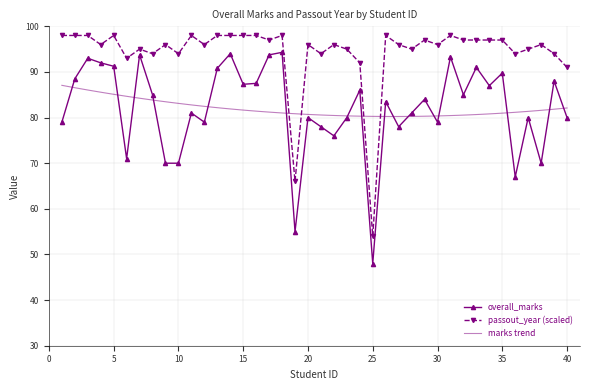

True or false: passout_year and overall_marks cross at least once.

False